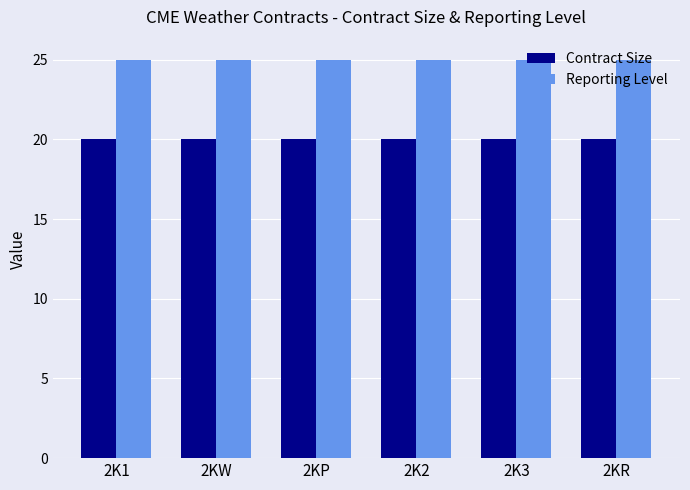

What is the spread (max minus min) of values at 2K2?

5